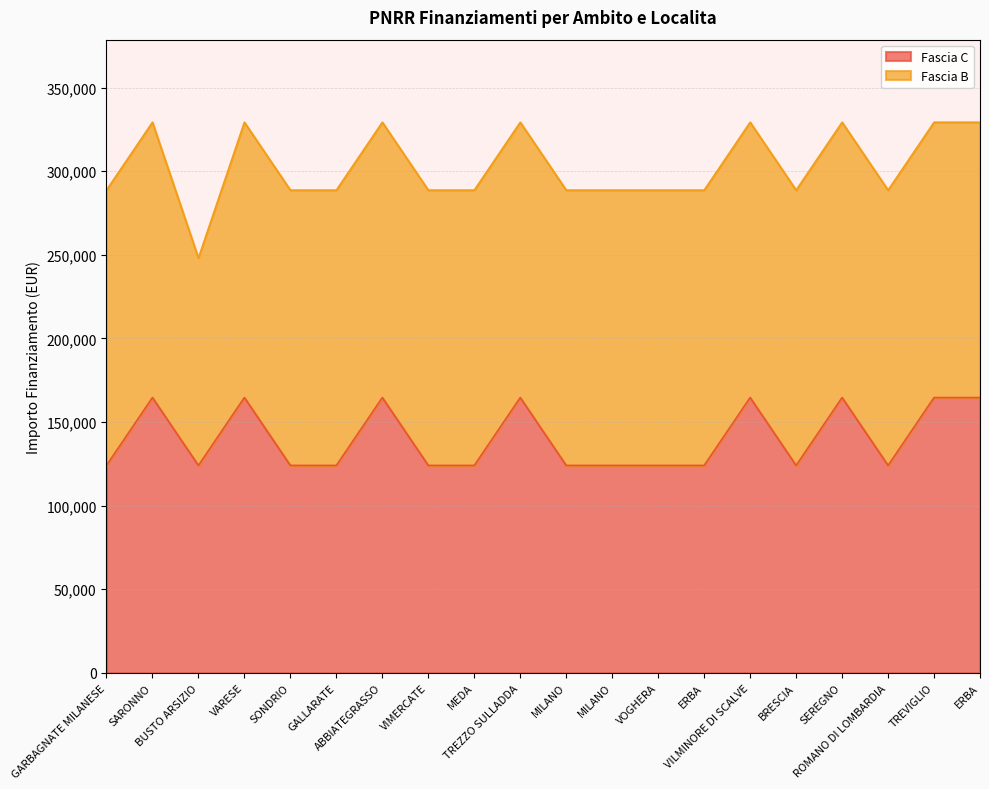

The value at VIMERCATE is 78036.4. True or false?

False